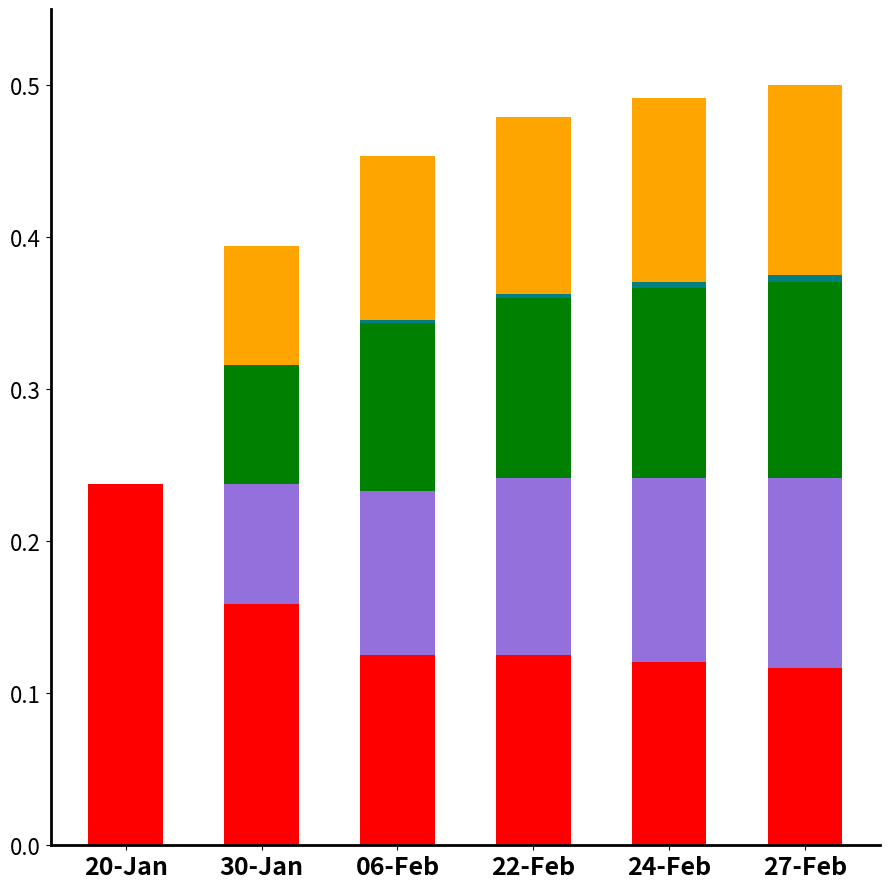

Are the bars grouped side by side (vs. stacked)?

No